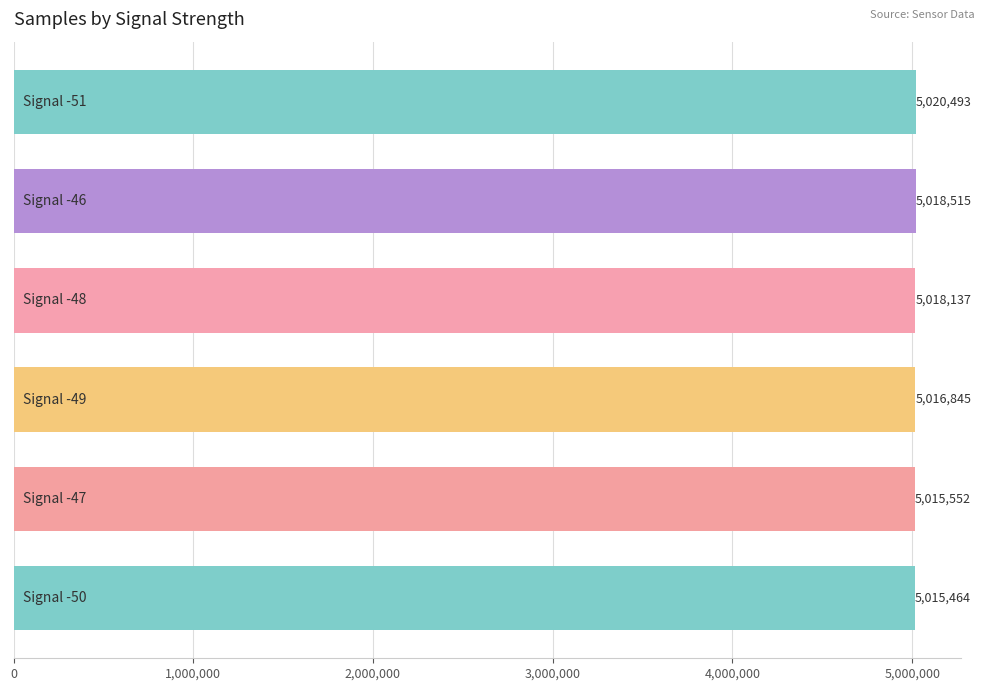

Does the chart contain any negative values?

No